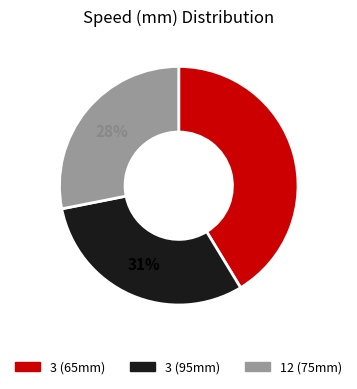

Between 12 (75mm) and 3 (65mm), which is larger?

3 (65mm)